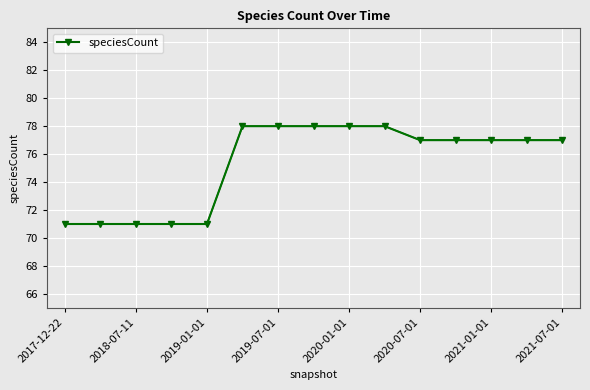

What is the value of the 6th point from the left?

78